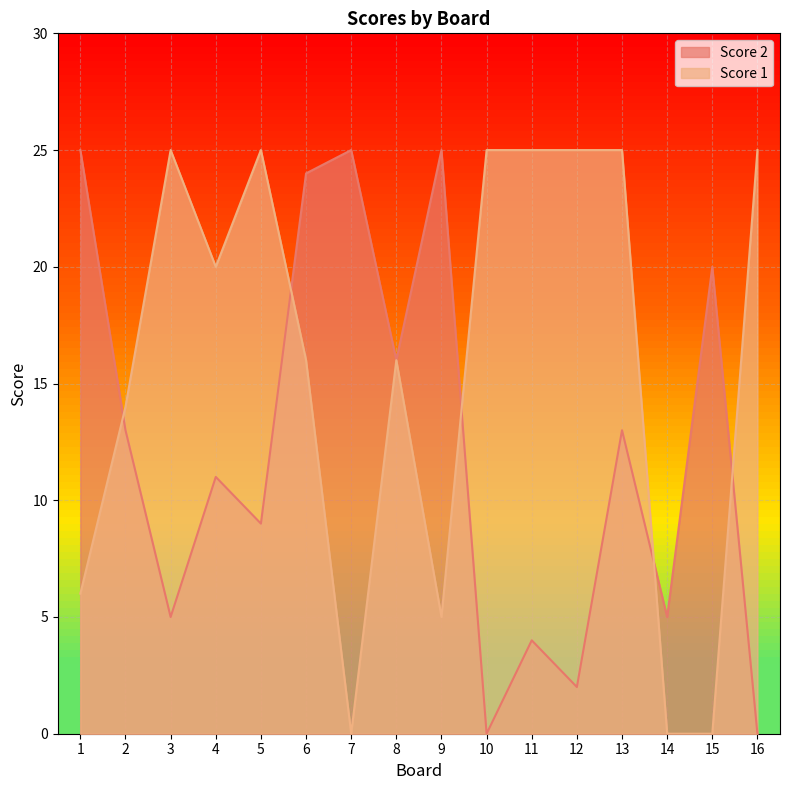

At which category is the sum across all series the highest?

6